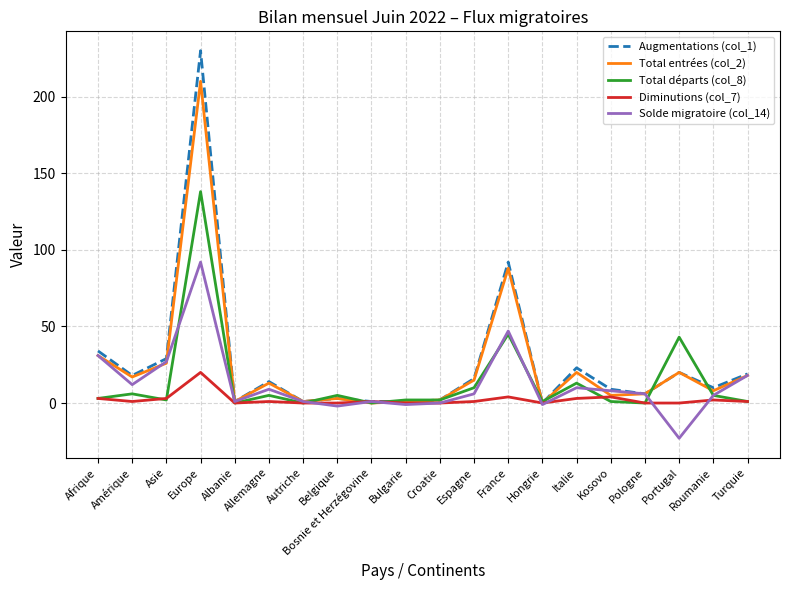

Is it true that Total départs (col_8) equals 5 at Allemagne?

True